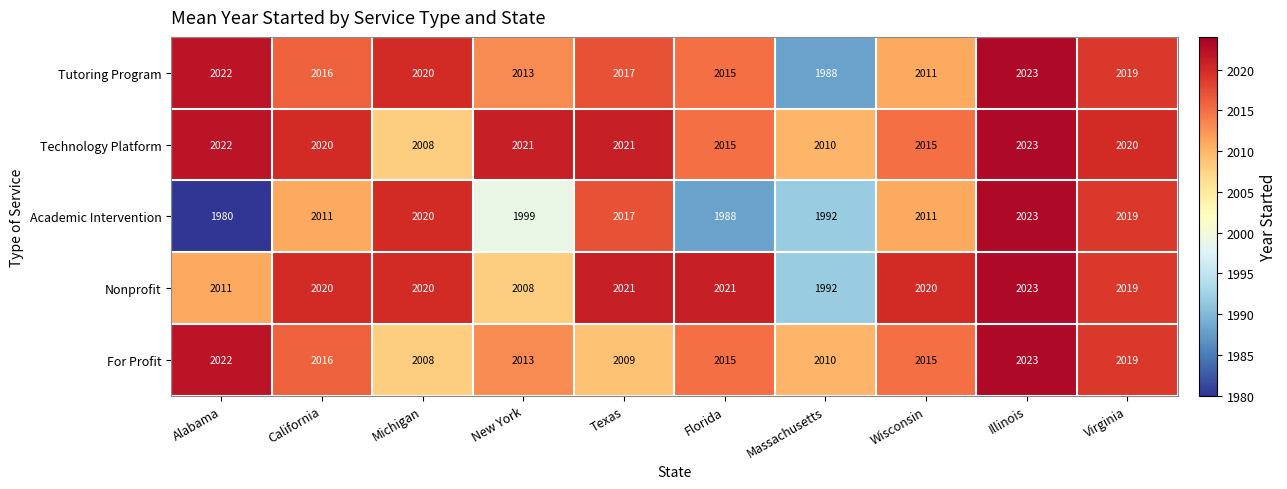

The value of Nonprofit at Florida is 1351. True or false?

False